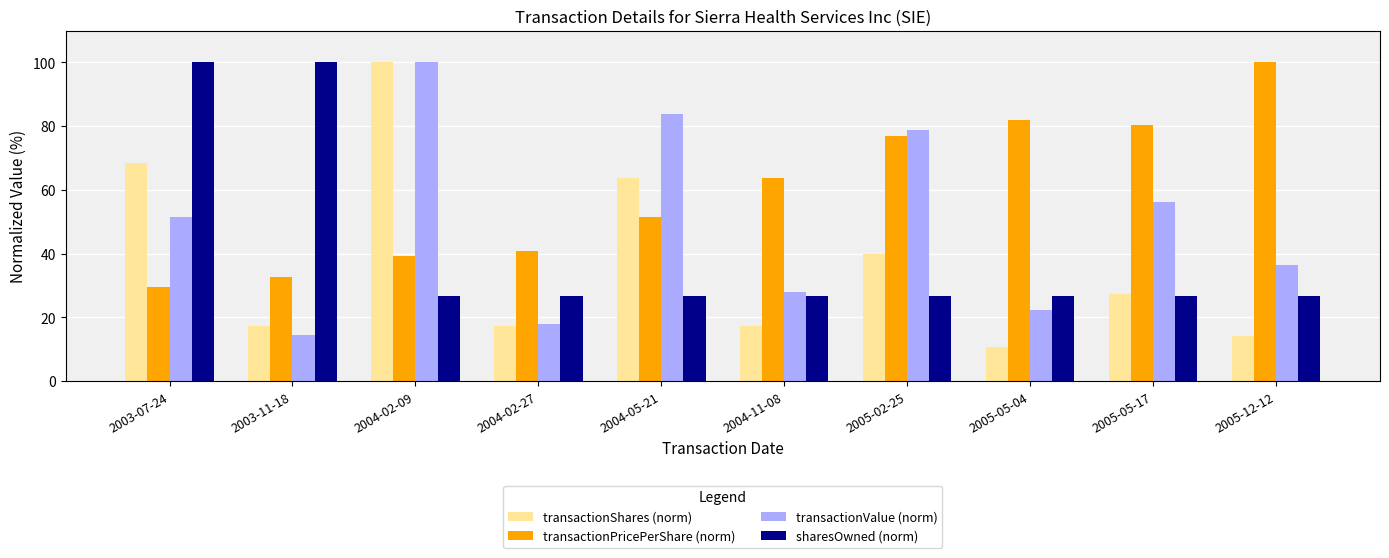

What is the maximum value shown in the chart?

100.0